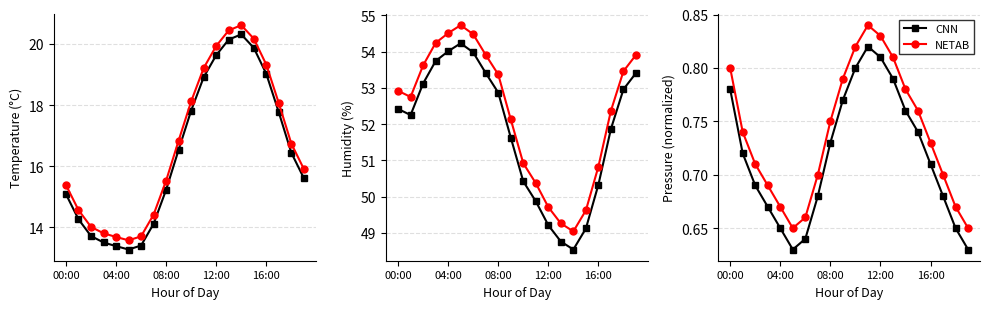

The value of CNN at 04:00 is 1.3. True or false?

False